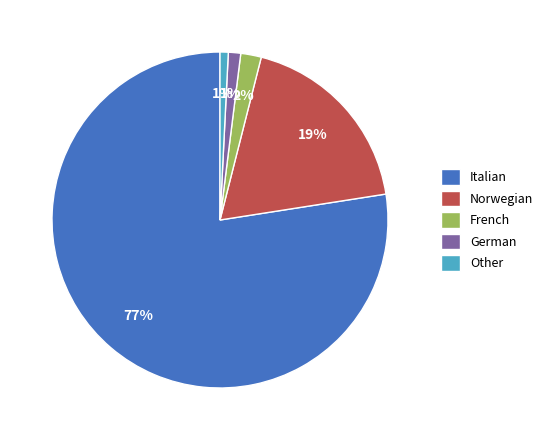

To the nearest percent, what is the average slice percentage?

20%